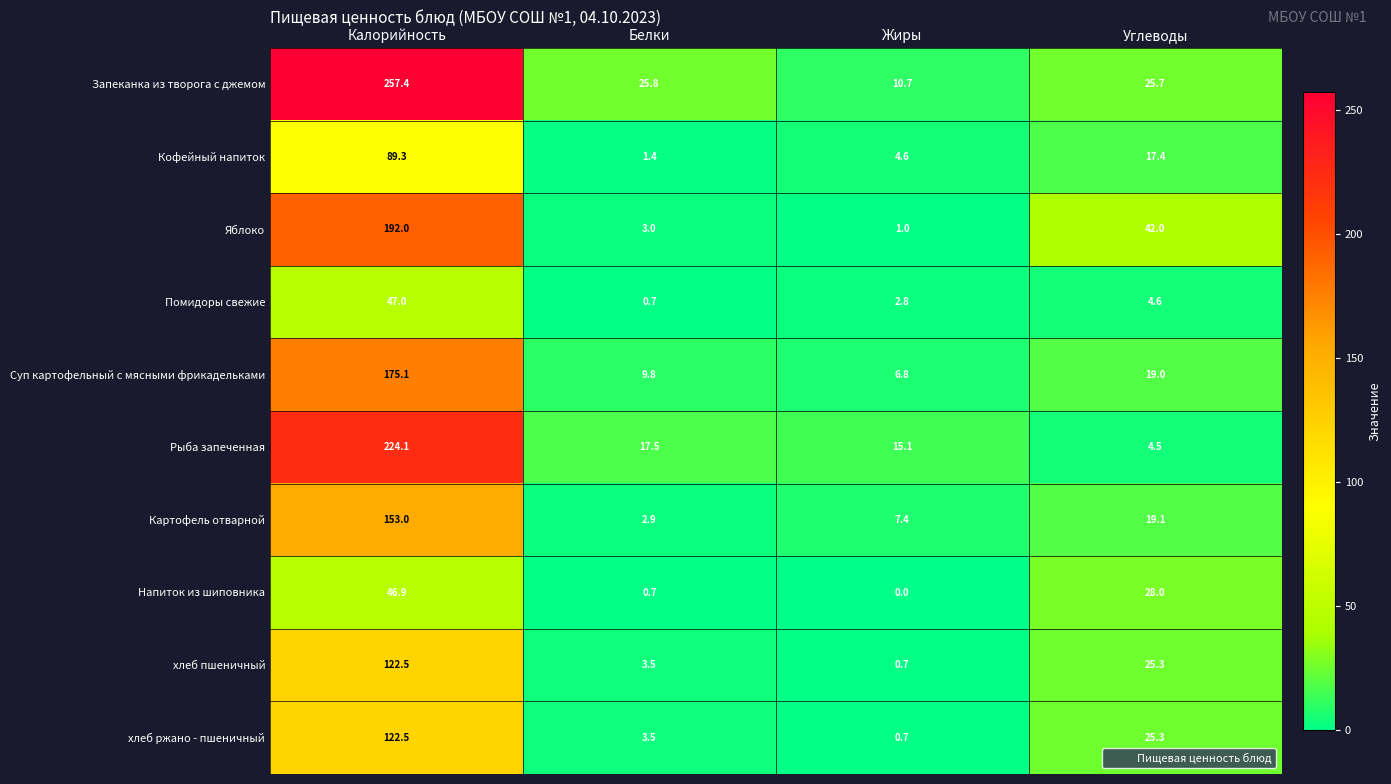

Which series has the widest spread of values?

Запеканка из творога с джемом